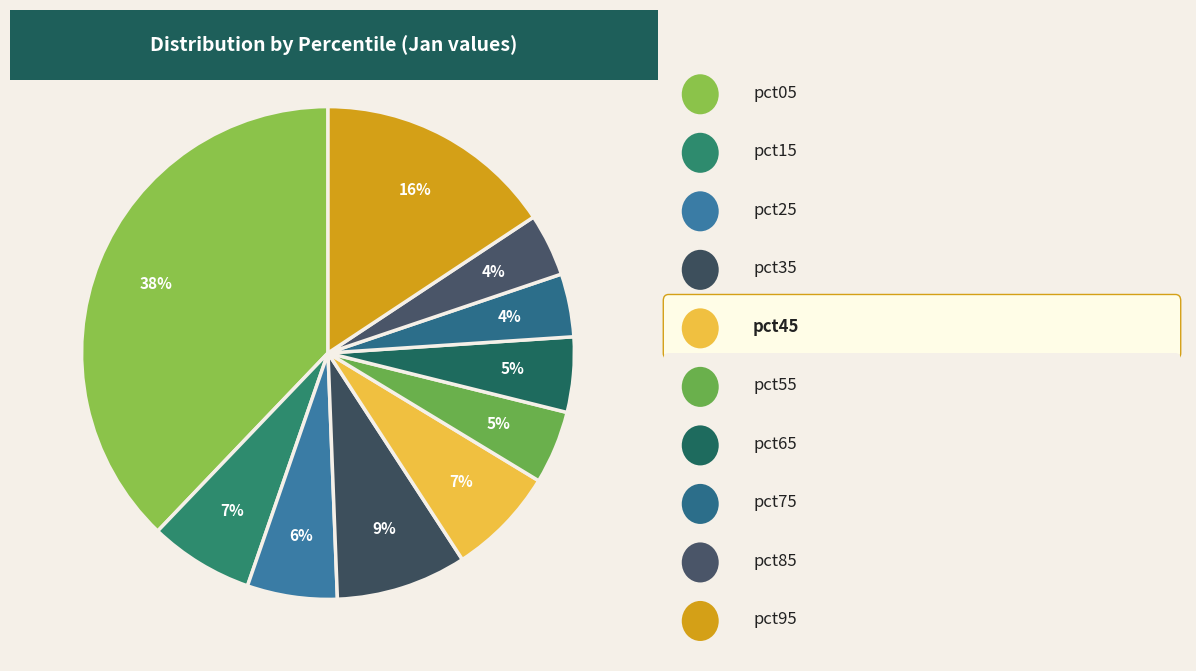

Which slice is the smallest?

pct85